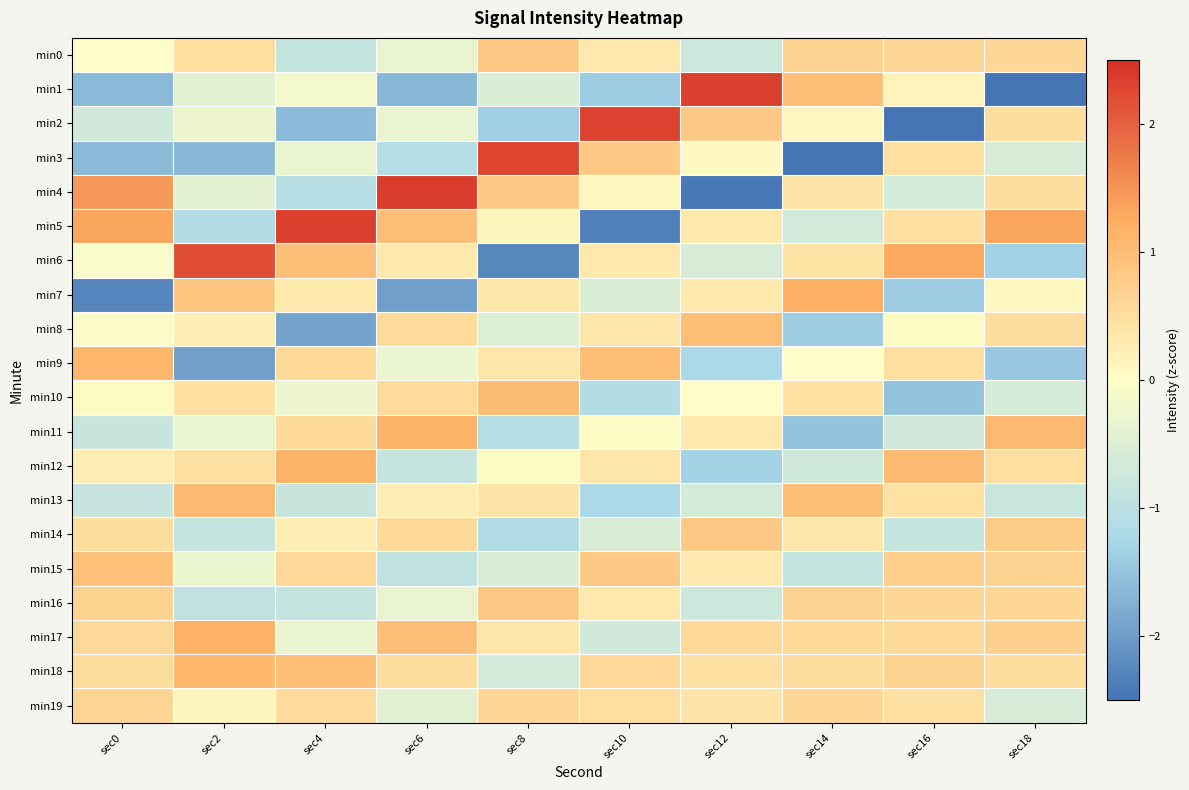

Reading right to left, list all the values displayed in this chart.

min0: sec18=0.6	sec16=0.6	sec14=0.7	sec12=-0.8	sec10=0.3	sec8=0.8	sec6=-0.3	sec4=-0.9	sec2=0.5	sec0=-0.0
min1: sec18=-2.8	sec16=0.2	sec14=1.0	sec12=2.3	sec10=-1.4	sec8=-0.5	sec6=-1.7	sec4=-0.2	sec2=-0.4	sec0=-1.6
min2: sec18=0.5	sec16=-2.9	sec14=0.1	sec12=0.8	sec10=2.3	sec8=-1.4	sec6=-0.3	sec4=-1.6	sec2=-0.2	sec0=-0.7
min3: sec18=-0.6	sec16=0.5	sec14=-2.9	sec12=0.1	sec10=0.8	sec8=2.3	sec6=-1.1	sec4=-0.3	sec2=-1.7	sec0=-1.6
min4: sec18=0.5	sec16=-0.6	sec14=0.4	sec12=-2.5	sec10=0.1	sec8=0.8	sec6=2.3	sec4=-1.1	sec2=-0.4	sec0=1.4
min5: sec18=1.3	sec16=0.5	sec14=-0.7	sec12=0.3	sec10=-2.3	sec8=0.1	sec6=1.0	sec4=2.3	sec2=-1.1	sec0=1.3
min6: sec18=-1.3	sec16=1.3	sec14=0.4	sec12=-0.6	sec10=0.4	sec8=-2.3	sec6=0.3	sec4=1.0	sec2=2.2	sec0=-0.1
min7: sec18=0.1	sec16=-1.4	sec14=1.2	sec12=0.3	sec10=-0.5	sec8=0.4	sec6=-2.0	sec4=0.3	sec2=0.9	sec0=-2.3
min8: sec18=0.5	sec16=0.1	sec14=-1.4	sec12=1.0	sec10=0.4	sec8=-0.5	sec6=0.5	sec4=-1.9	sec2=0.2	sec0=-0.1
min9: sec18=-1.5	sec16=0.5	sec14=0.0	sec12=-1.2	sec10=1.0	sec8=0.4	sec6=-0.3	sec4=0.5	sec2=-1.9	sec0=1.1
min10: sec18=-0.6	sec16=-1.5	sec14=0.4	sec12=-0.0	sec10=-1.1	sec8=1.0	sec6=0.5	sec4=-0.3	sec2=0.5	sec0=0.0
min11: sec18=1.1	sec16=-0.7	sec14=-1.5	sec12=0.3	sec10=0.0	sec8=-1.1	sec6=1.2	sec4=0.6	sec2=-0.3	sec0=-0.8
min12: sec18=0.5	sec16=1.0	sec14=-0.7	sec12=-1.3	sec10=0.4	sec8=0.1	sec6=-0.8	sec4=1.2	sec2=0.5	sec0=0.3
min13: sec18=-0.8	sec16=0.4	sec14=1.0	sec12=-0.6	sec10=-1.2	sec8=0.4	sec6=0.2	sec4=-0.8	sec2=1.1	sec0=-0.8
min14: sec18=0.8	sec16=-0.8	sec14=0.4	sec12=0.8	sec10=-0.6	sec8=-1.2	sec6=0.6	sec4=0.3	sec2=-0.9	sec0=0.5
min15: sec18=0.7	sec16=0.7	sec14=-0.9	sec12=0.3	sec10=0.8	sec8=-0.5	sec6=-0.9	sec4=0.6	sec2=-0.3	sec0=1.0
min16: sec18=0.6	sec16=0.6	sec14=0.7	sec12=-0.8	sec10=0.3	sec8=0.8	sec6=-0.3	sec4=-0.9	sec2=-0.9	sec0=0.7
min17: sec18=0.7	sec16=0.6	sec14=0.6	sec12=0.6	sec10=-0.7	sec8=0.4	sec6=1.0	sec4=-0.3	sec2=1.2	sec0=0.6
min18: sec18=0.5	sec16=0.7	sec14=0.5	sec12=0.5	sec10=0.6	sec8=-0.7	sec6=0.5	sec4=1.0	sec2=1.1	sec0=0.5
min19: sec18=-0.6	sec16=0.5	sec14=0.6	sec12=0.4	sec10=0.5	sec8=0.6	sec6=-0.4	sec4=0.5	sec2=0.1	sec0=0.6